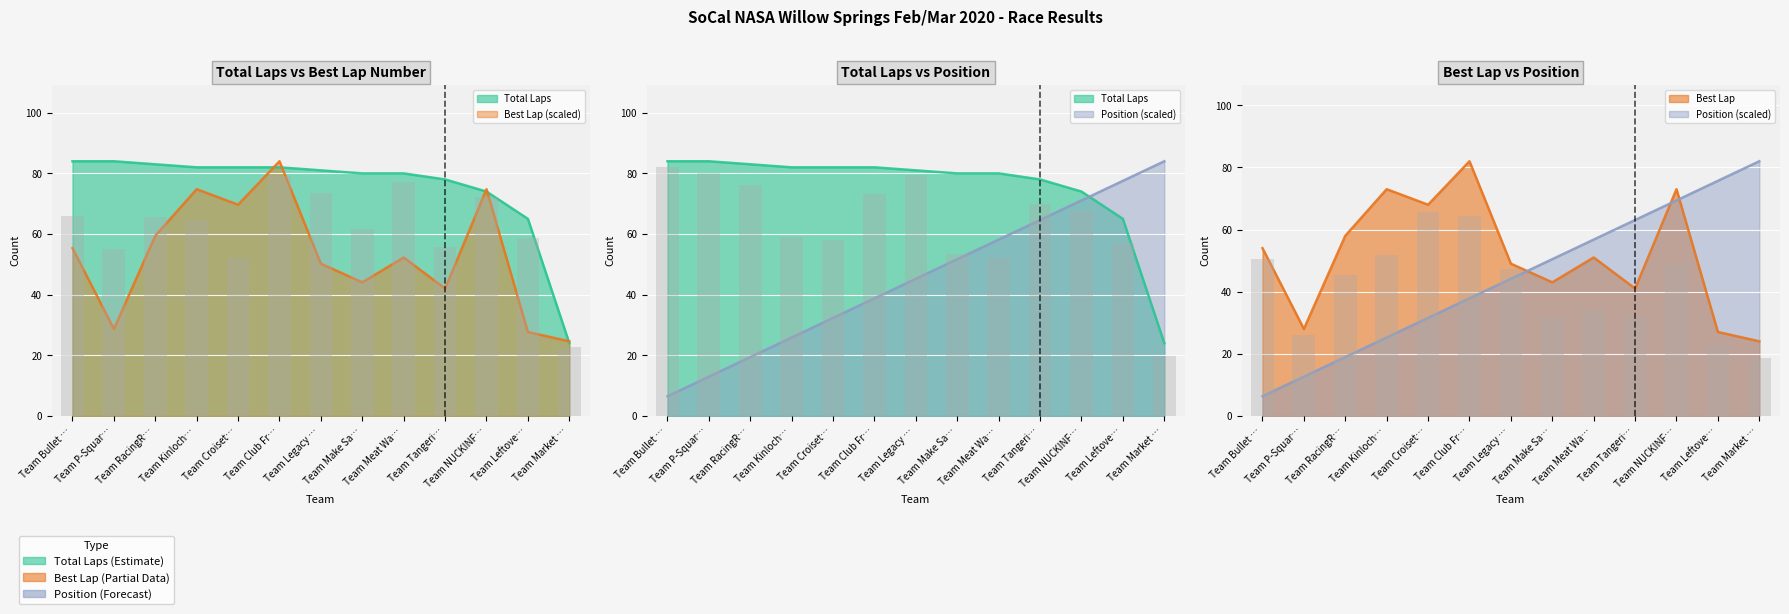

Rank the series at Team Croiset Racing from highest to lowest value.

Total Laps, Best Lap, Position